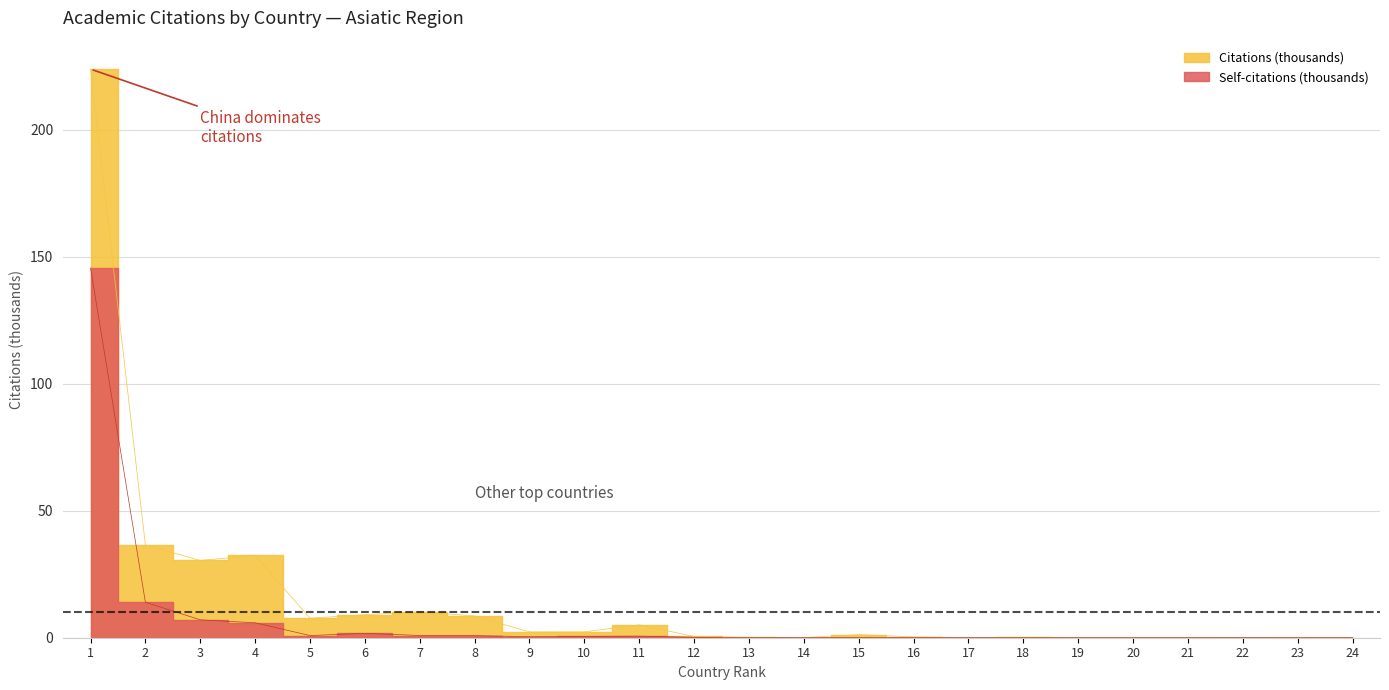

True or false: Self-citations has a value of 0.5 at 7.

False